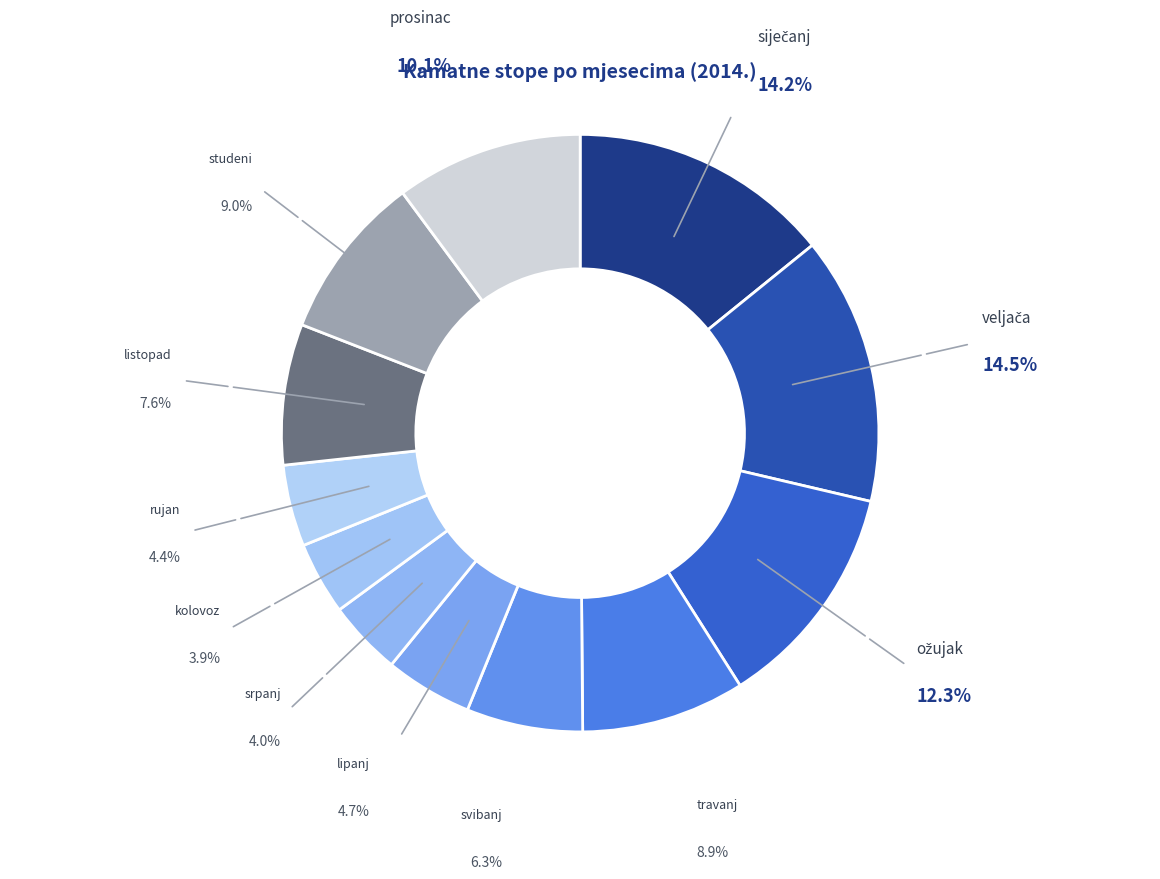

Rank the categories by value from lowest to highest.

kolovoz, srpanj, rujan, lipanj, svibanj, listopad, travanj, studeni, prosinac, ožujak, siječanj, veljača